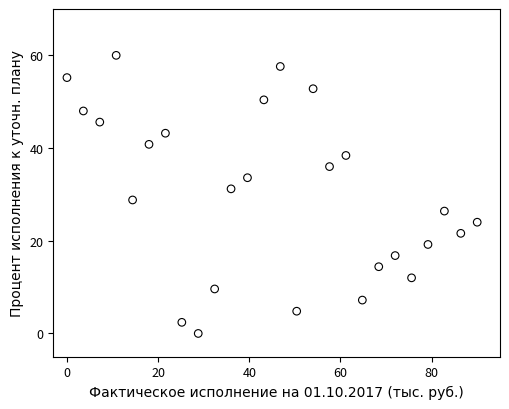

What is the range of X values (max minus min)?

90.0